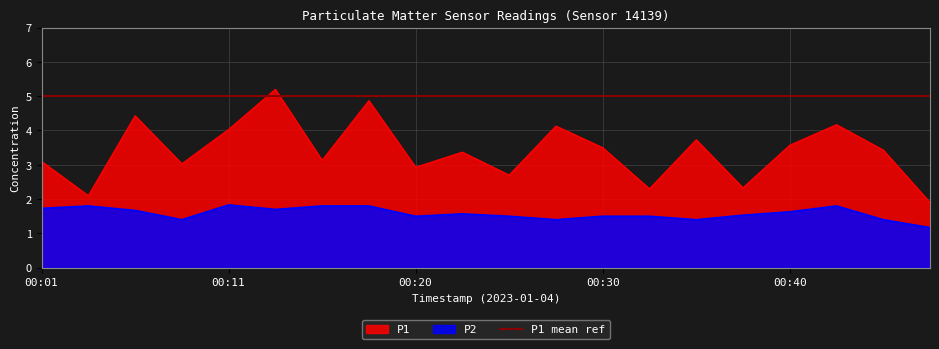

What is the minimum value for P2?

1.2